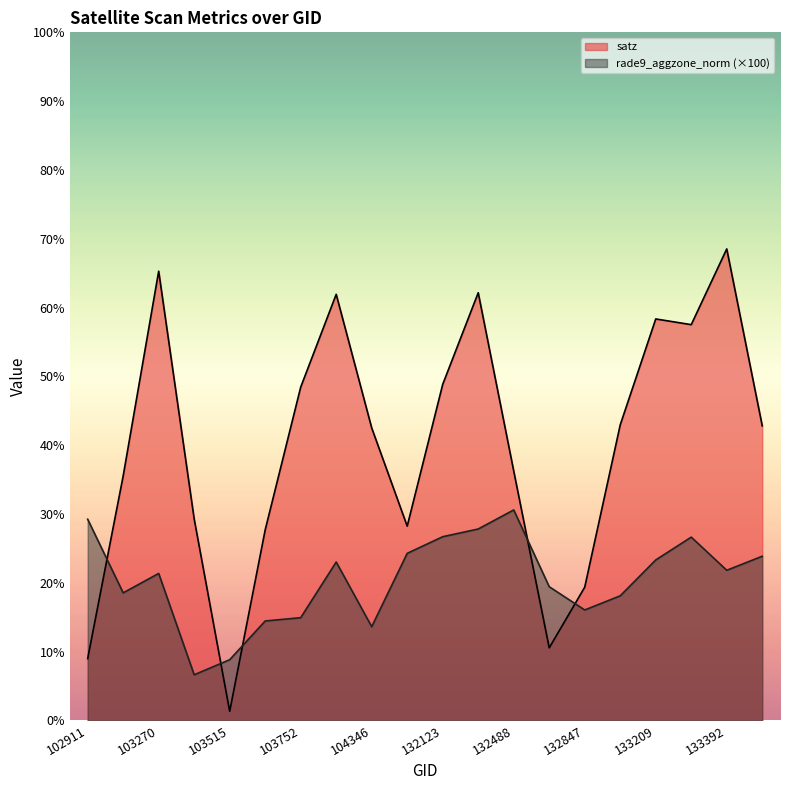

Which series ends up on top after the final intersection of rade9_aggzone_norm and satz?

satz